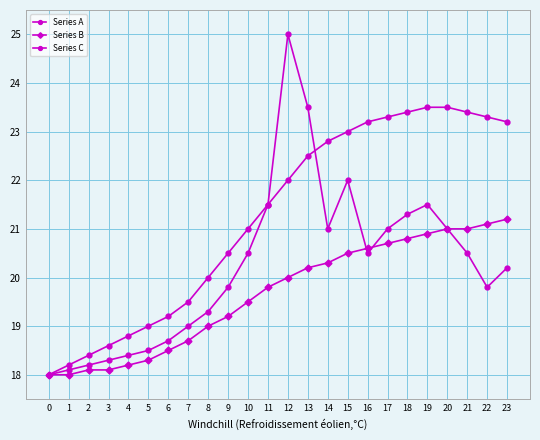

How many lines are shown in the chart?

3